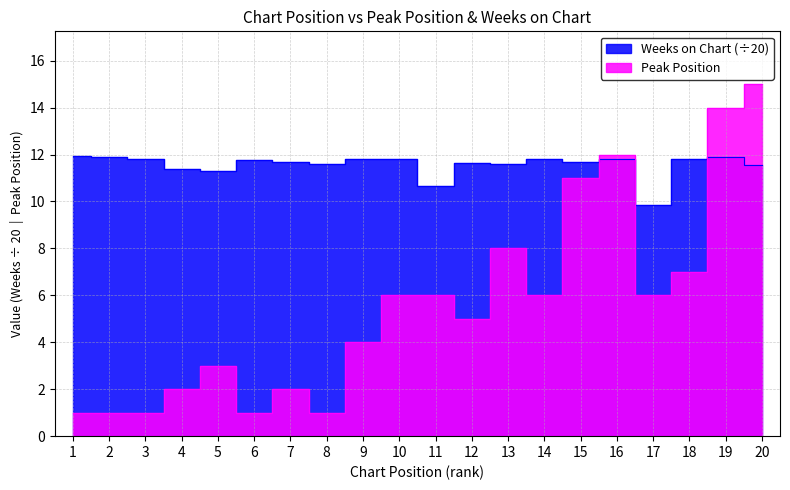

The value of Weeks on Chart at 8 is 16.5. True or false?

False